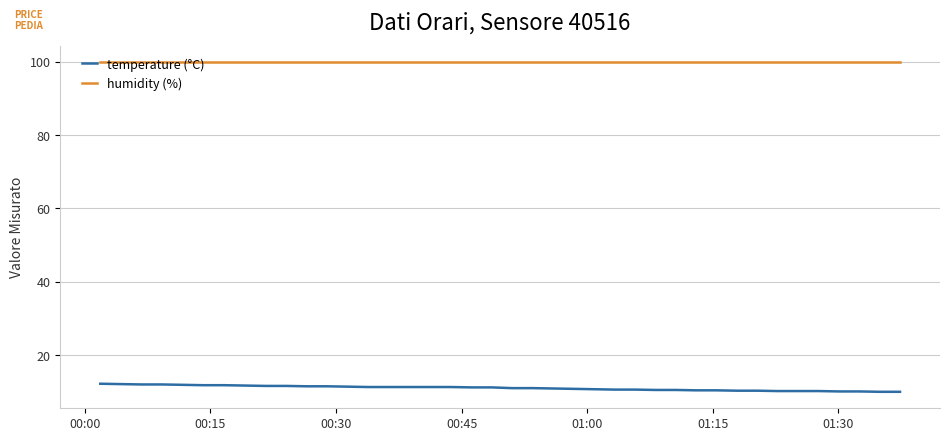

Which series has the largest total across all categories?

humidity (%)